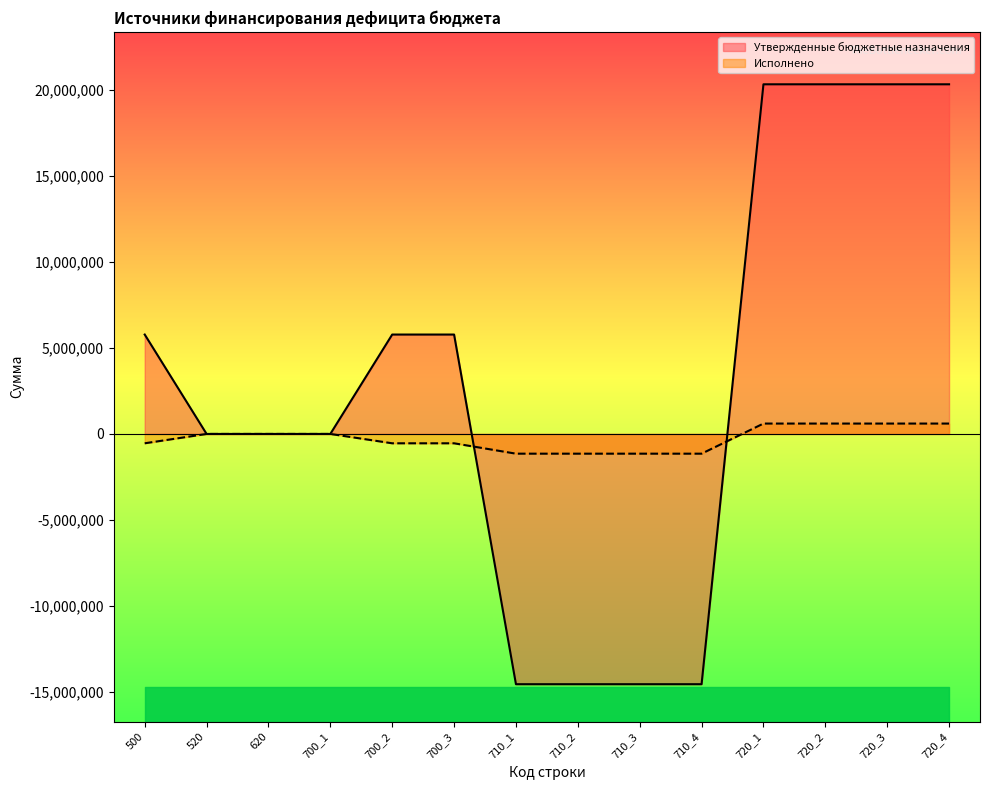

True or false: Исполнено has a value of -1147839.5 at 710_2.

True